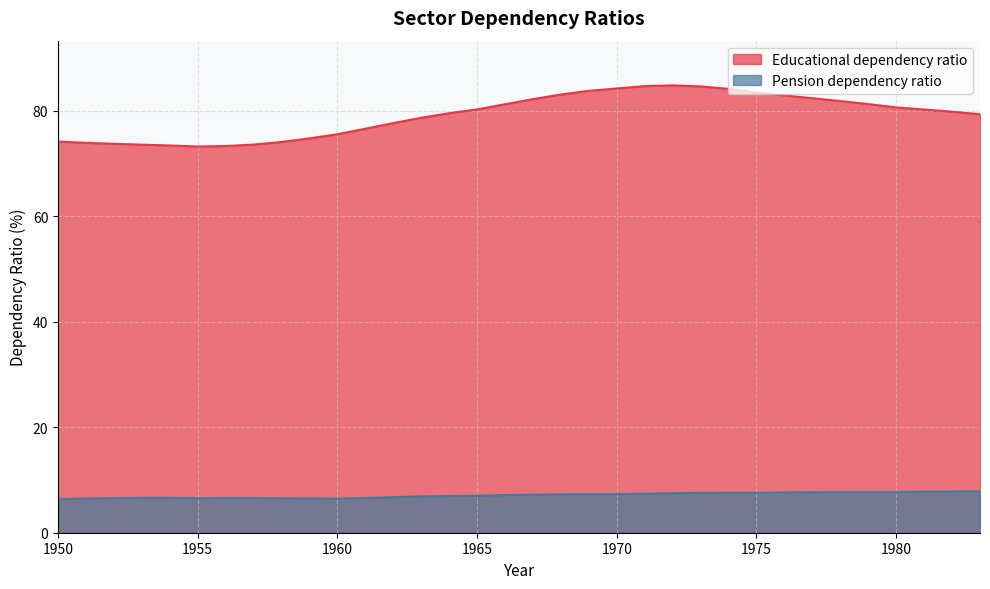

What is the difference between the maximum and second lowest values in the Pension dependency ratio series?

1.4